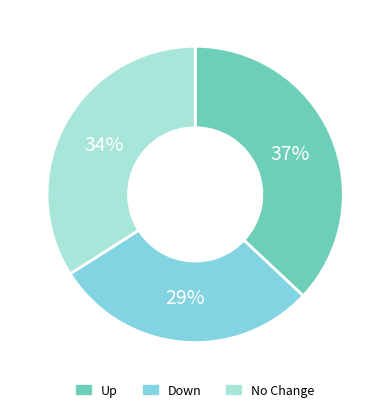

To the nearest percent, what is the difference between the largest and smallest slice percentages?

8%